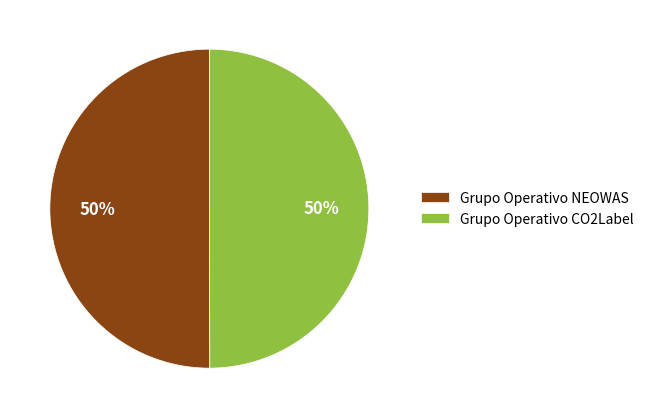

How many slices are in this pie chart?

2